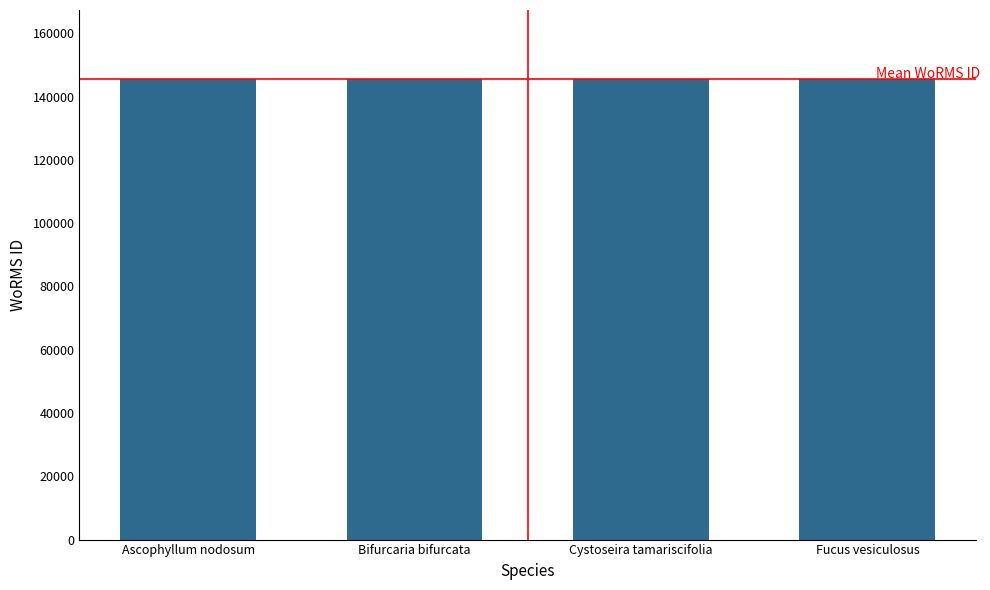

How many categories are shown in the chart?

4